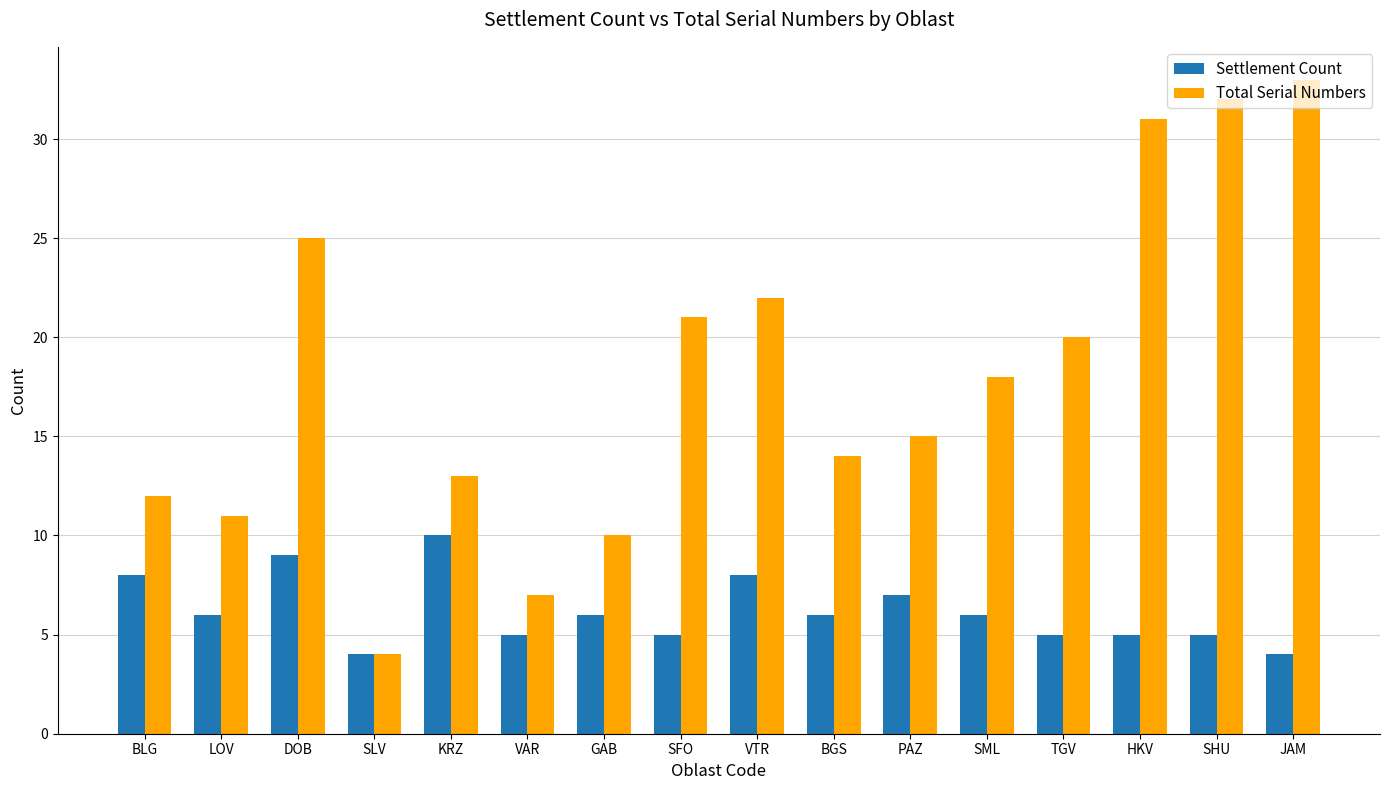

Rank the series at JAM from highest to lowest value.

Total Serial Numbers, Settlement Count